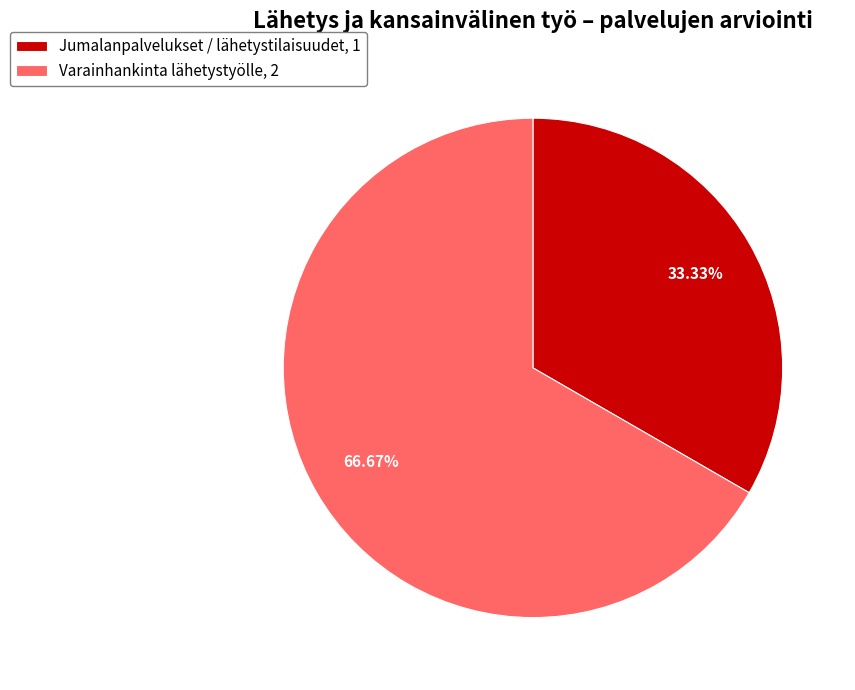

Count the number of slices in the pie.

2